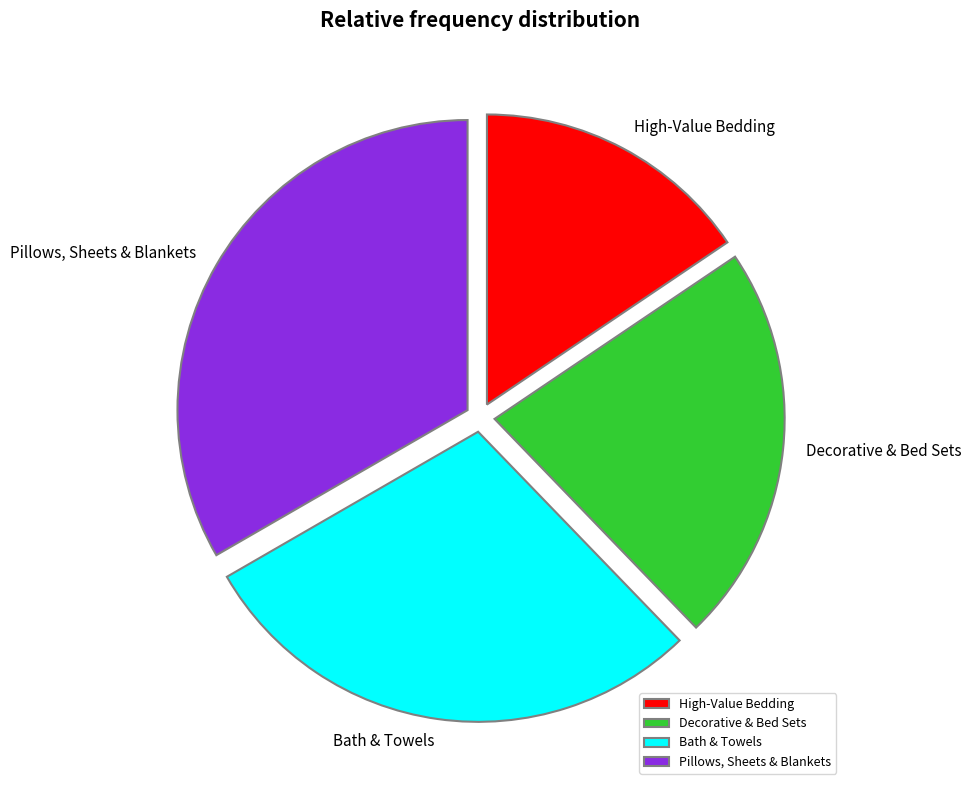

Rank the categories by value from highest to lowest.

Pillows, Sheets & Blankets, Bath & Towels, Decorative & Bed Sets, High-Value Bedding